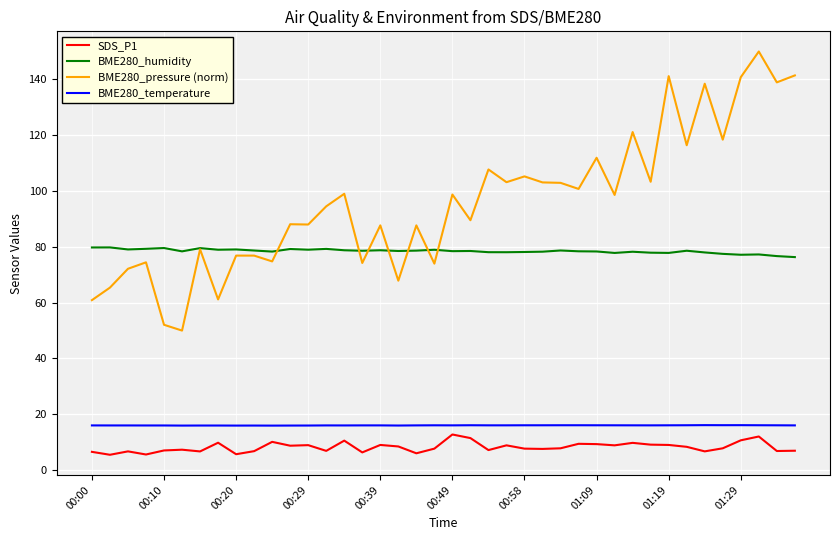

What is the maximum value shown in the chart?

150.0